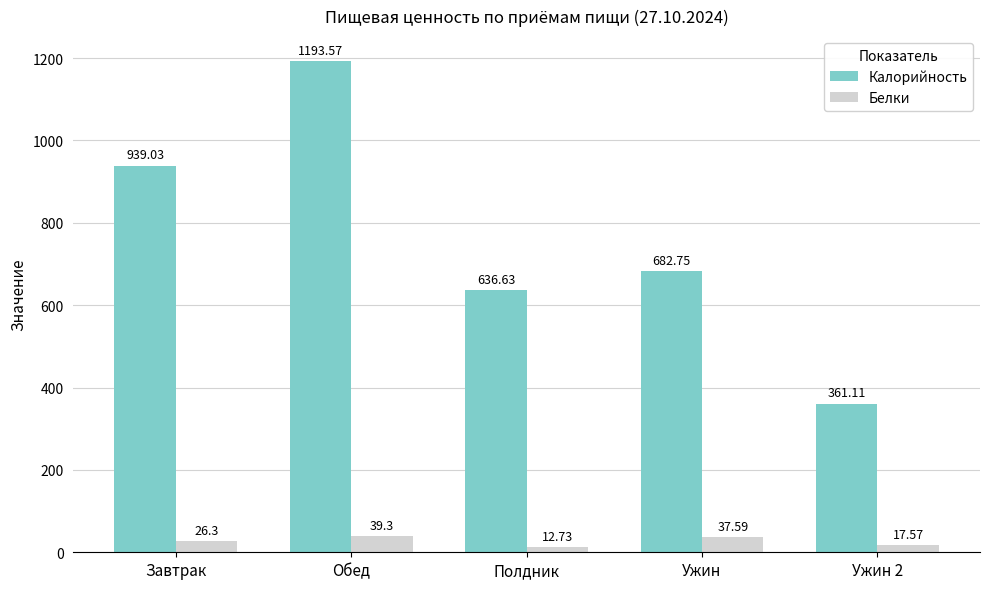

What is the difference between the Белки values at Обед and Ужин 2?

21.7